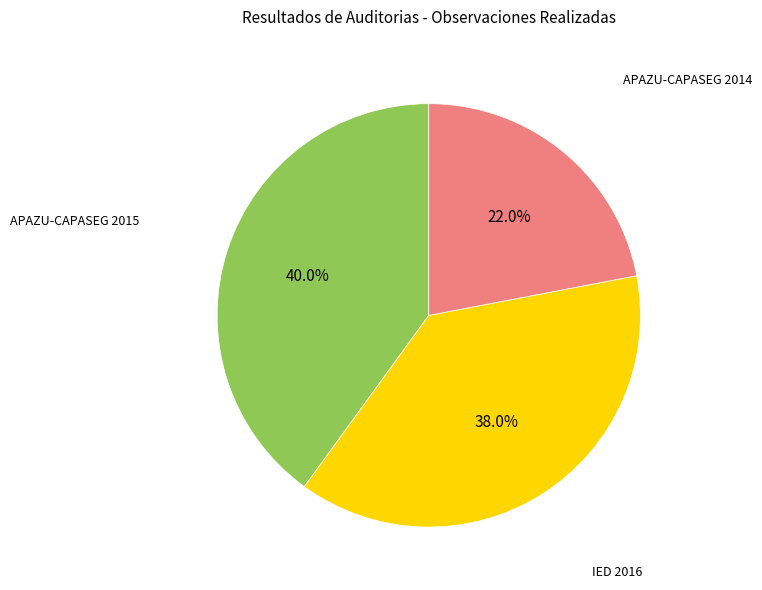

Which has a higher value, APAZU-CAPASEG 2015 or IED 2016?

APAZU-CAPASEG 2015